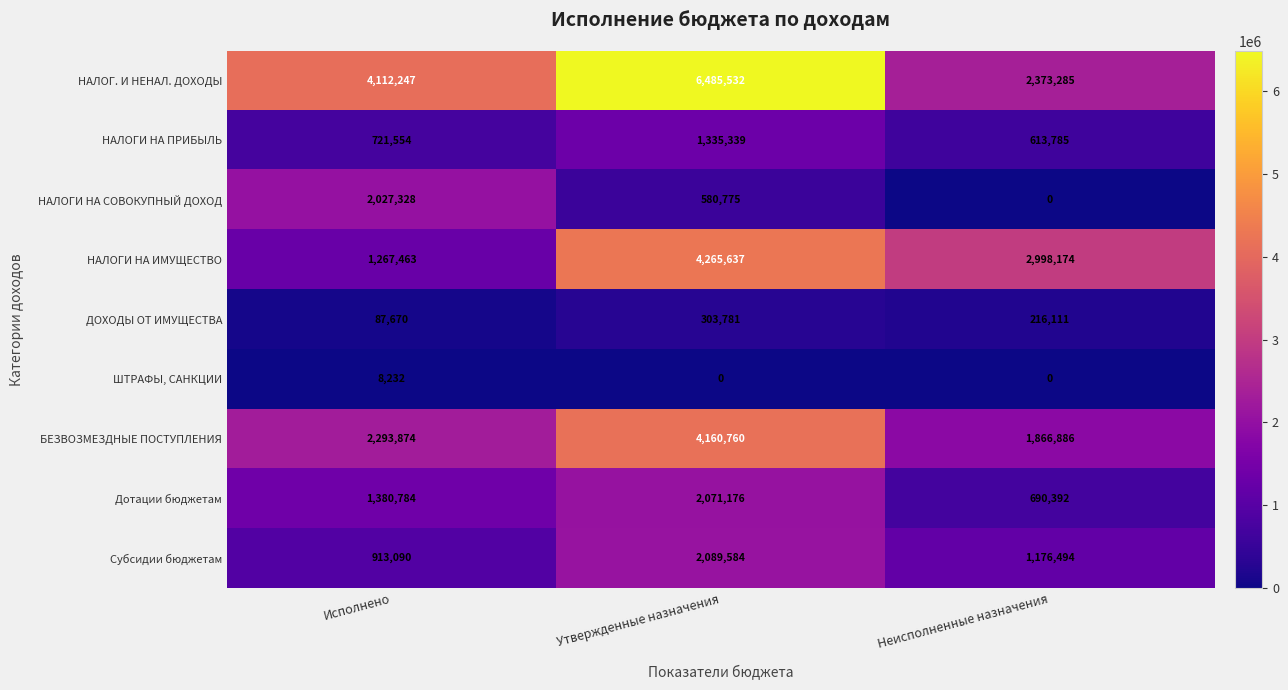

What is the sum of all Дотации бюджетам values?

4142352